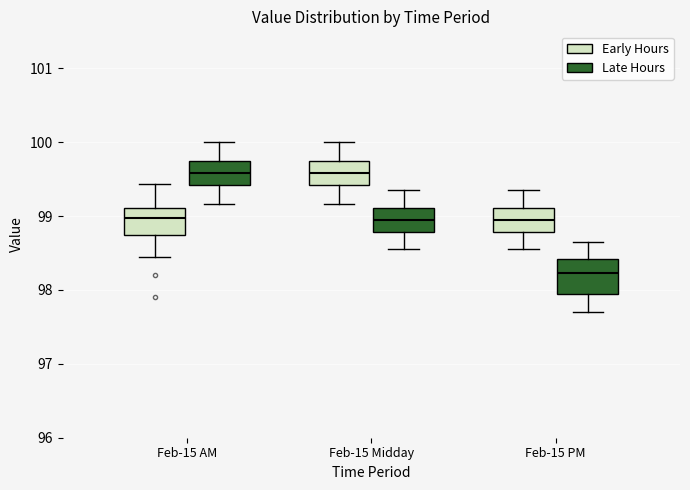

Which box has the lowest median line?

Feb-15 PM (Late Hours)